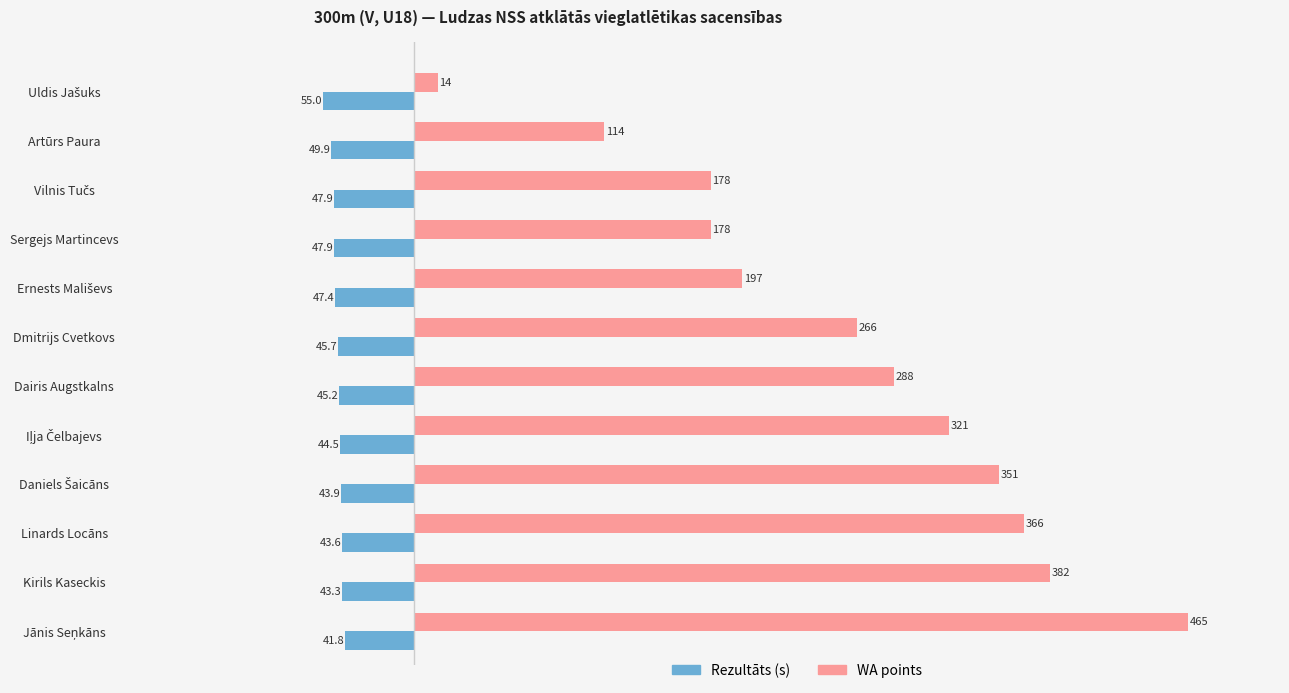

At which label is WA points closest to 239?

Dmitrijs Cvetkovs